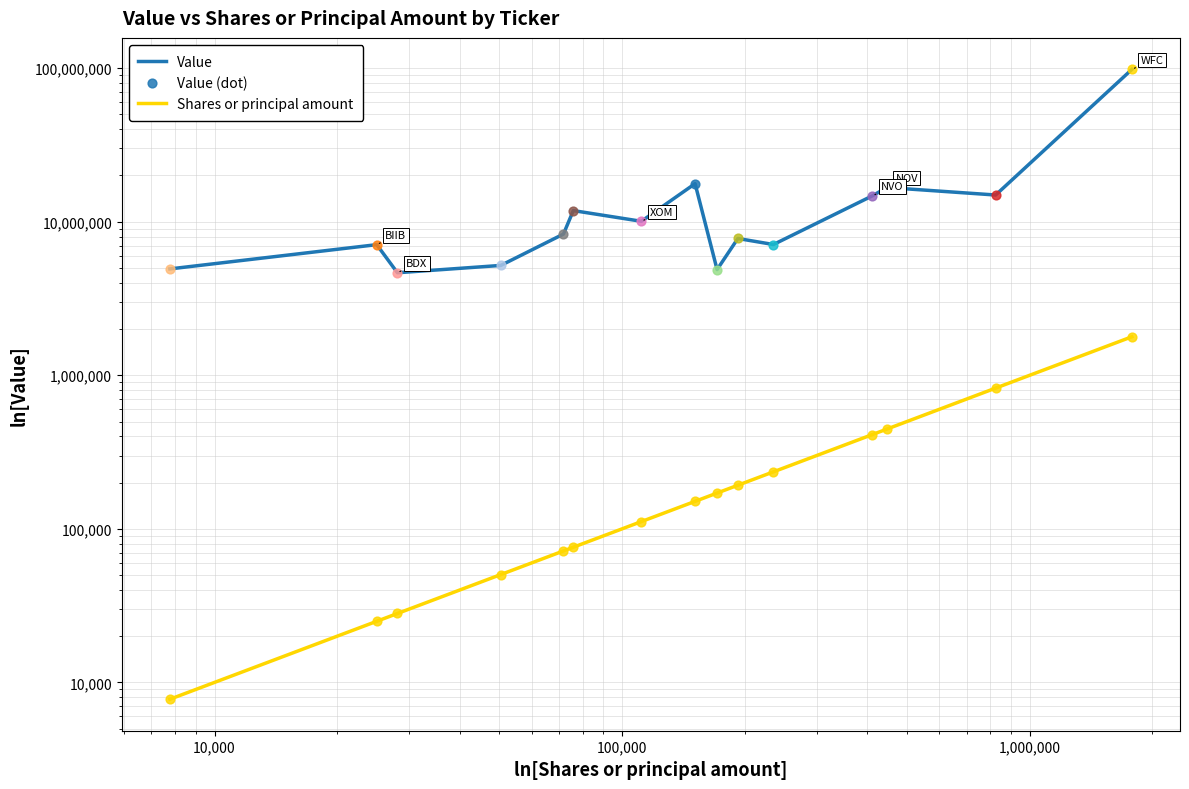

At how many categories does at least one series exceed 41068647?

1